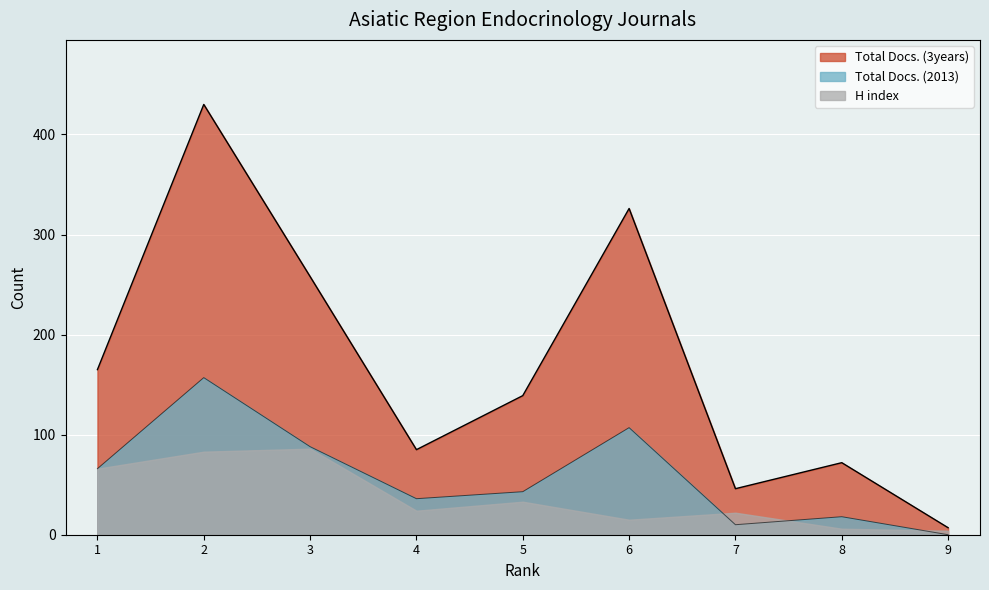

Read the Total Docs. (2013) value at 5.

43